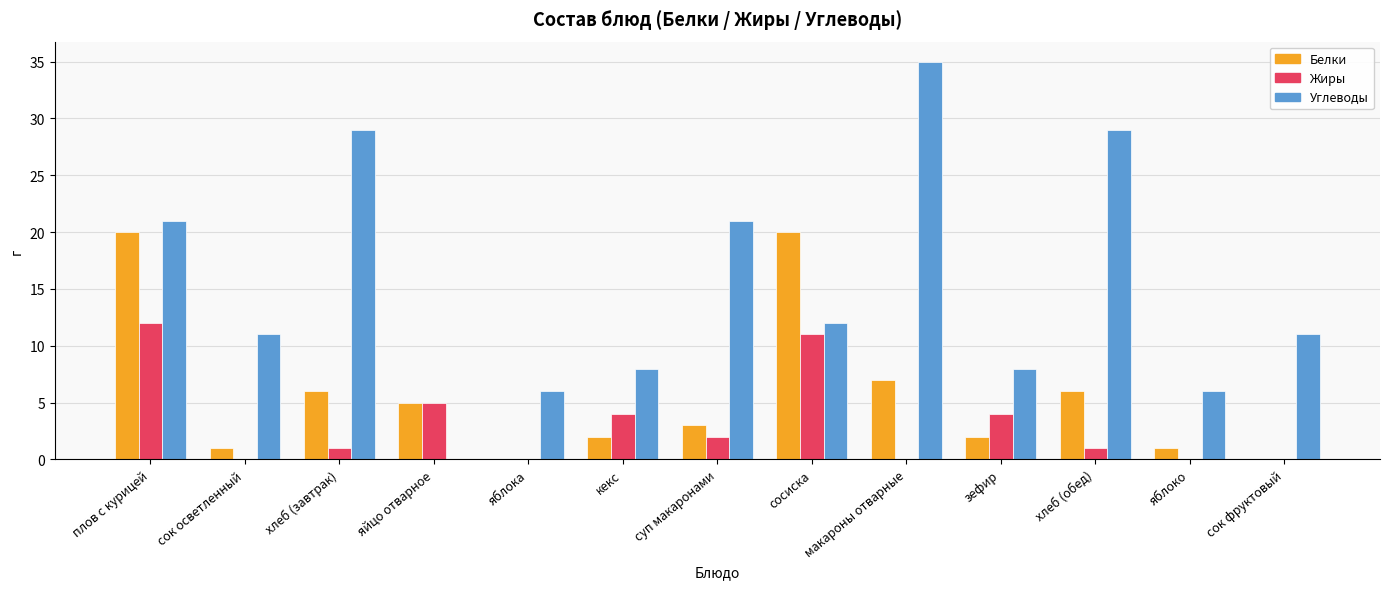

Where is Белки nearest to the value 10?

макароны отварные